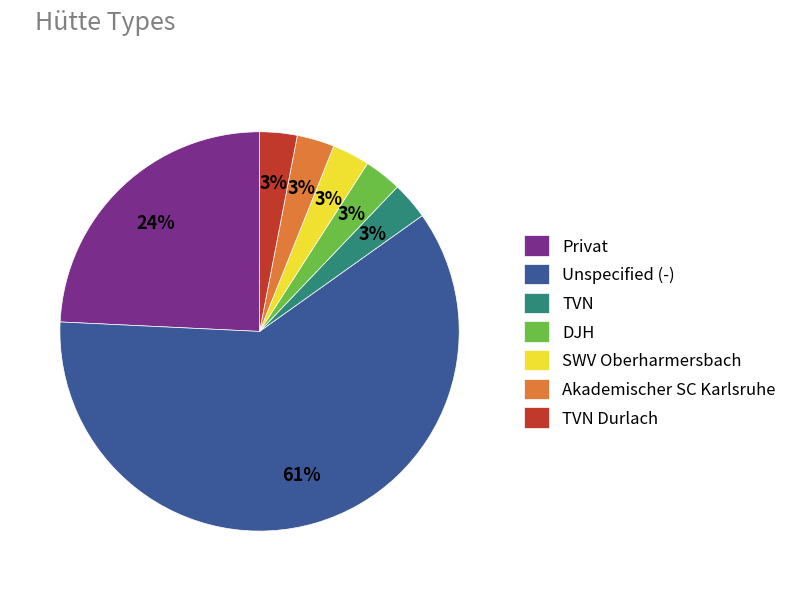

Is there a majority slice in this chart?

Yes